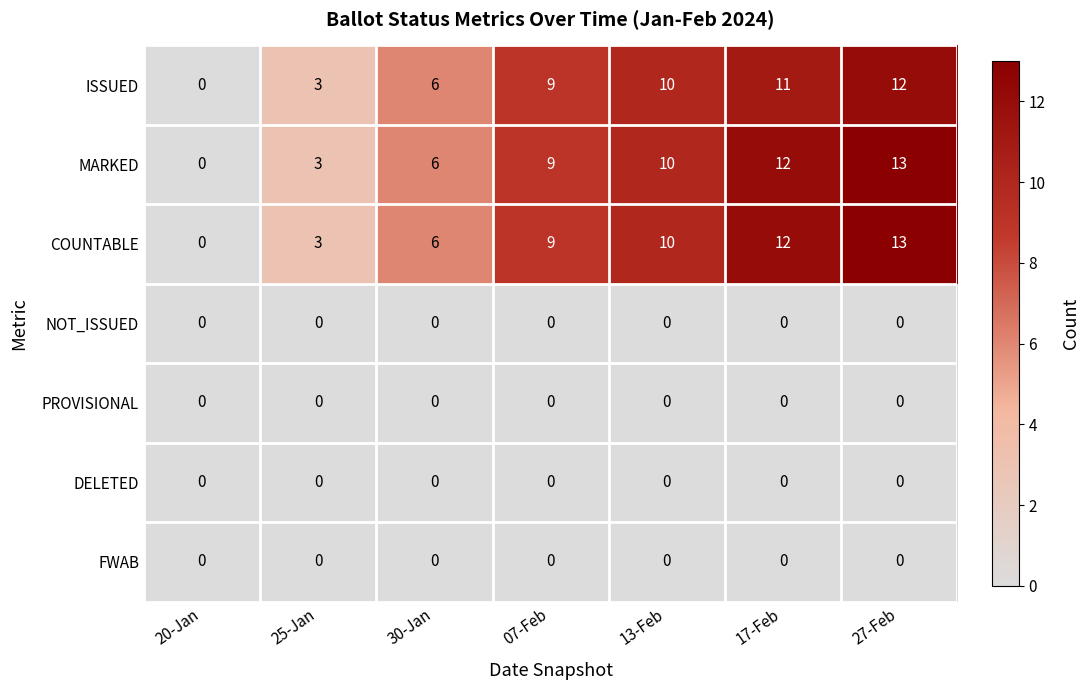

List the labels in order of ISSUED value, smallest first.

20-Jan, 25-Jan, 30-Jan, 07-Feb, 13-Feb, 17-Feb, 27-Feb